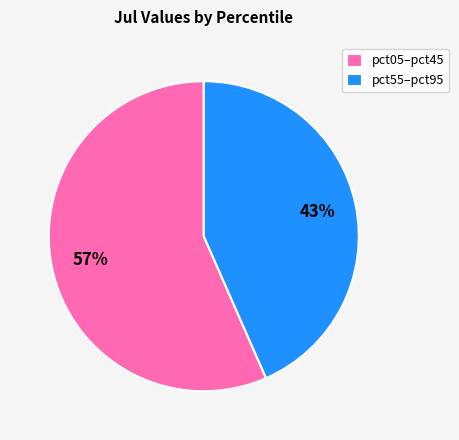

Which category has the smallest portion of the pie?

pct55–pct95